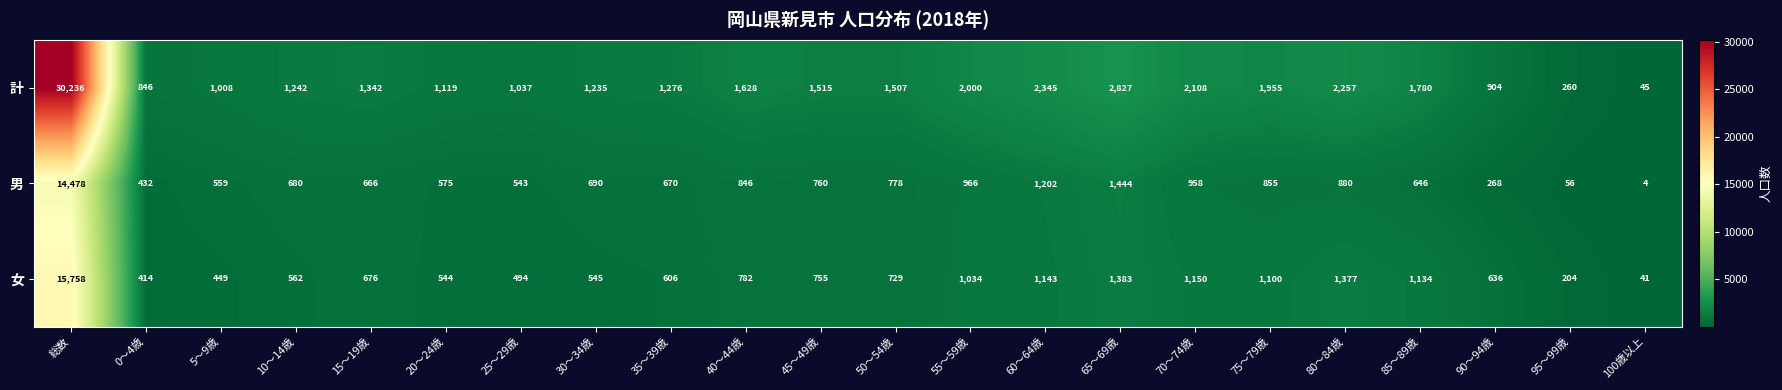

At how many categories does at least one series exceed 24953?

1